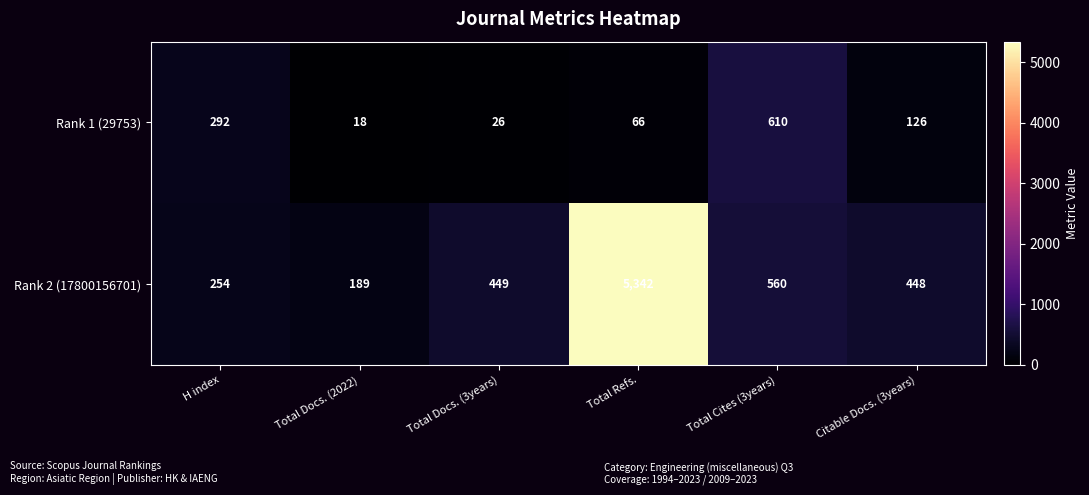

Which series has the largest total across all categories?

Rank 2 (17800156701)